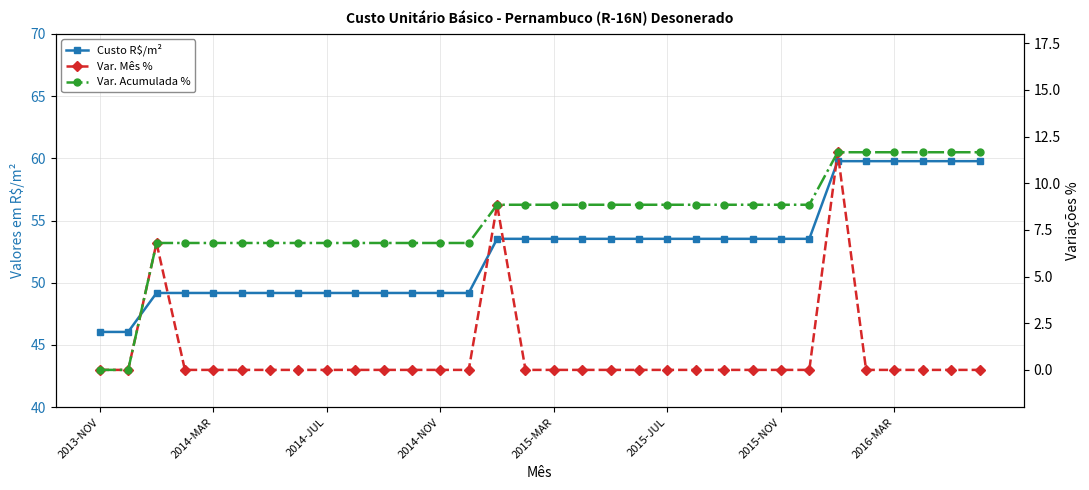

Rank the series by their maximum value, from lowest to highest.

Var. Mês %, Var. Acumulada %, Custo R$/m²